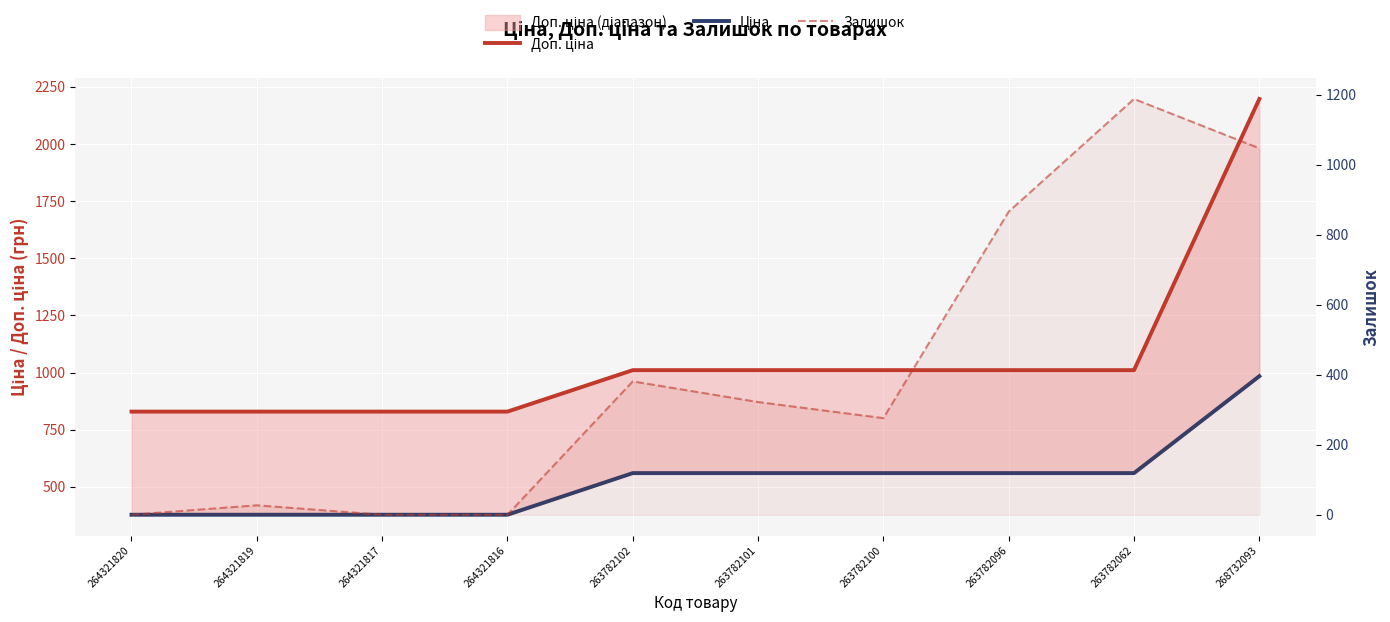

What is the difference between the maximum and minimum values in the Ціна series?

606.4